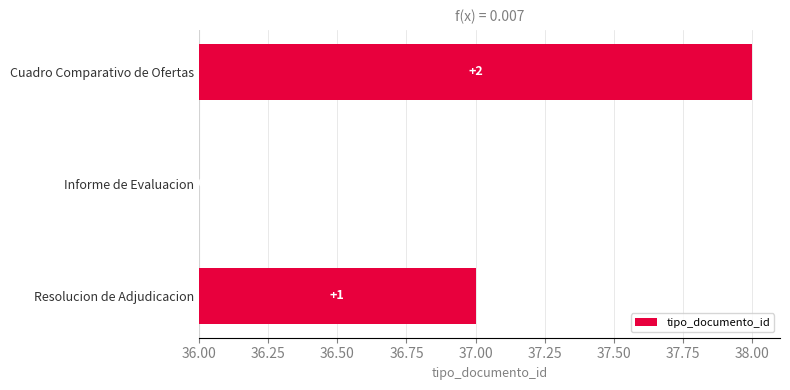

Are the bars horizontal?

Yes